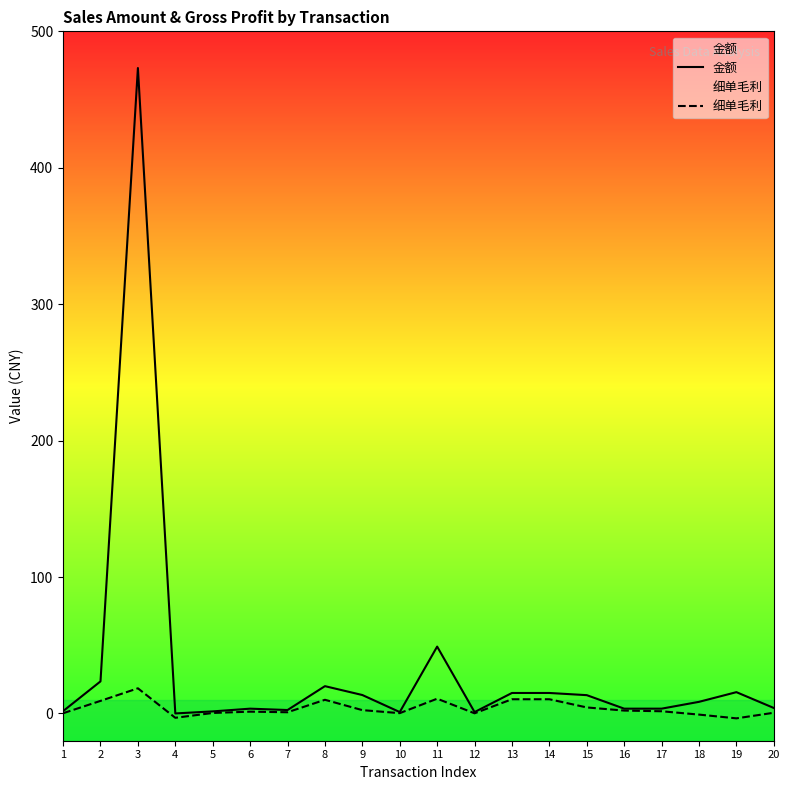

True or false: 金额 and 细单毛利 intersect in this chart.

False